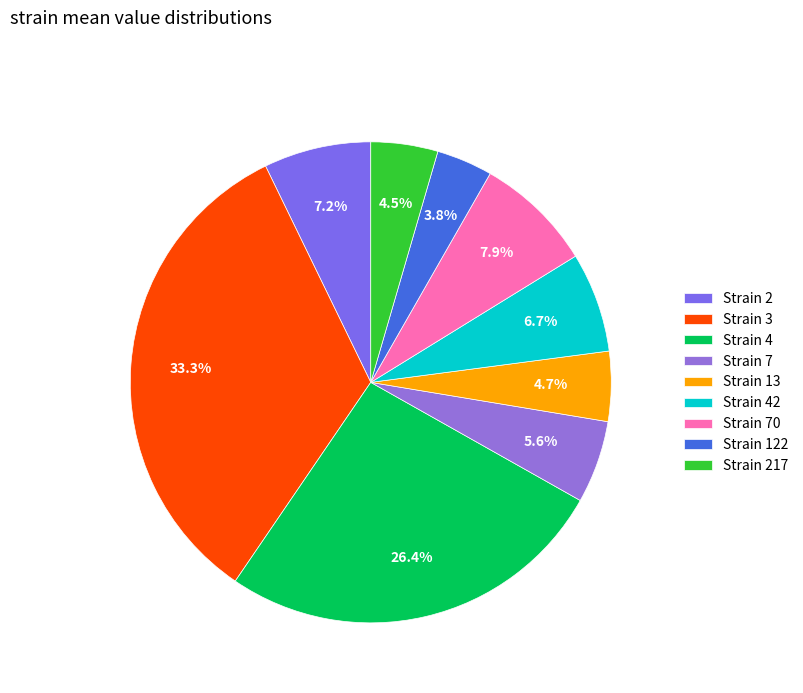

How many slices are in this pie chart?

9